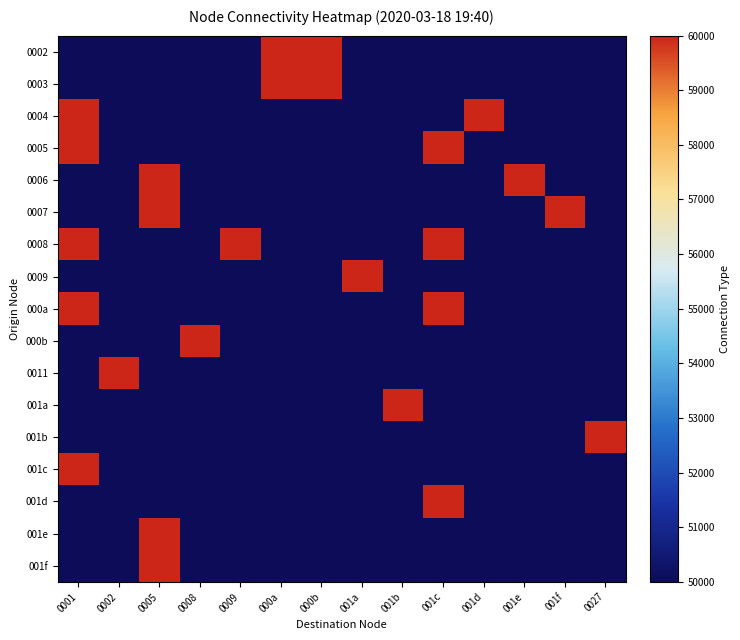

Rank the series at 001e from highest to lowest value.

0006, 0002, 0003, 0004, 0005, 0007, 0008, 0009, 000a, 000b, 0011, 001a, 001b, 001c, 001d, 001e, 001f